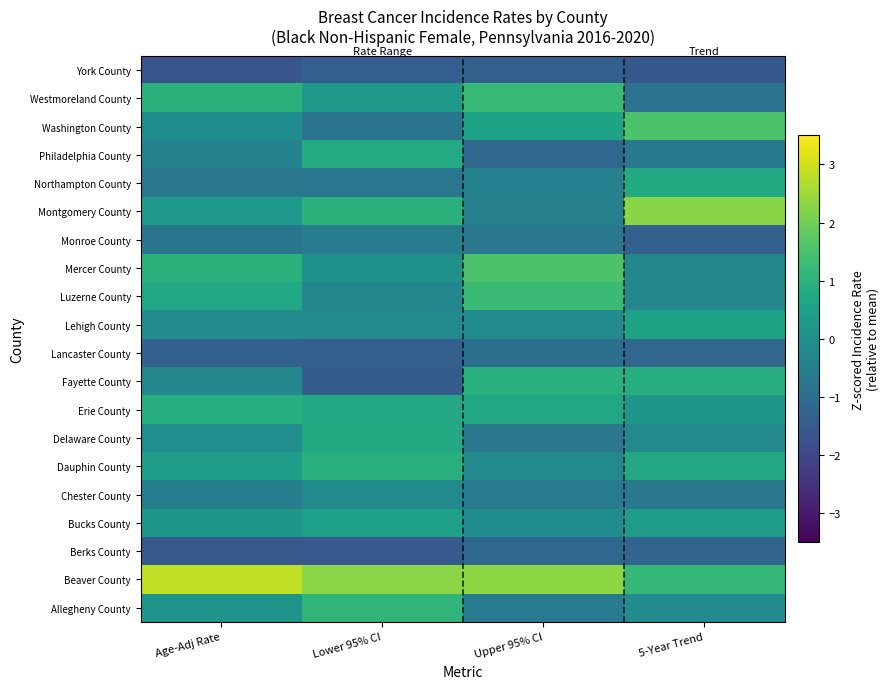

Reading left to right, list all the values displayed in this chart.

Allegheny County: Age-Adj Rate=0.1	Lower 95% CI=1.1	Upper 95% CI=-0.6	5-Year Trend=-0.1
Beaver County: Age-Adj Rate=2.8	Lower 95% CI=2.3	Upper 95% CI=2.3	5-Year Trend=1.1
Berks County: Age-Adj Rate=-1.5	Lower 95% CI=-1.5	Upper 95% CI=-1.1	5-Year Trend=-1.2
Bucks County: Age-Adj Rate=0.2	Lower 95% CI=0.4	Upper 95% CI=-0.1	5-Year Trend=0.4
Chester County: Age-Adj Rate=-0.5	Lower 95% CI=-0.2	Upper 95% CI=-0.6	5-Year Trend=-0.7
Dauphin County: Age-Adj Rate=0.4	Lower 95% CI=1.0	Upper 95% CI=-0.2	5-Year Trend=0.7
Delaware County: Age-Adj Rate=-0.1	Lower 95% CI=0.8	Upper 95% CI=-0.7	5-Year Trend=-0.2
Erie County: Age-Adj Rate=0.9	Lower 95% CI=0.7	Upper 95% CI=0.7	5-Year Trend=0.2
Fayette County: Age-Adj Rate=-0.3	Lower 95% CI=-1.4	Upper 95% CI=1.0	5-Year Trend=0.9
Lancaster County: Age-Adj Rate=-1.3	Lower 95% CI=-1.3	Upper 95% CI=-0.9	5-Year Trend=-1.2
Lehigh County: Age-Adj Rate=-0.1	Lower 95% CI=-0.1	Upper 95% CI=-0.1	5-Year Trend=0.6
Luzerne County: Age-Adj Rate=0.7	Lower 95% CI=-0.3	Upper 95% CI=1.3	5-Year Trend=-0.3
Mercer County: Age-Adj Rate=1.0	Lower 95% CI=0.0	Upper 95% CI=1.5	5-Year Trend=-0.3
Monroe County: Age-Adj Rate=-0.8	Lower 95% CI=-0.6	Upper 95% CI=-0.7	5-Year Trend=-1.3
Montgomery County: Age-Adj Rate=0.2	Lower 95% CI=1.0	Upper 95% CI=-0.5	5-Year Trend=2.3
Northampton County: Age-Adj Rate=-0.7	Lower 95% CI=-0.8	Upper 95% CI=-0.4	5-Year Trend=0.8
Philadelphia County: Age-Adj Rate=-0.4	Lower 95% CI=0.8	Upper 95% CI=-1.1	5-Year Trend=-0.7
Washington County: Age-Adj Rate=-0.1	Lower 95% CI=-0.8	Upper 95% CI=0.6	5-Year Trend=1.5
Westmoreland County: Age-Adj Rate=1.0	Lower 95% CI=0.3	Upper 95% CI=1.2	5-Year Trend=-0.8
York County: Age-Adj Rate=-1.6	Lower 95% CI=-1.4	Upper 95% CI=-1.3	5-Year Trend=-1.6